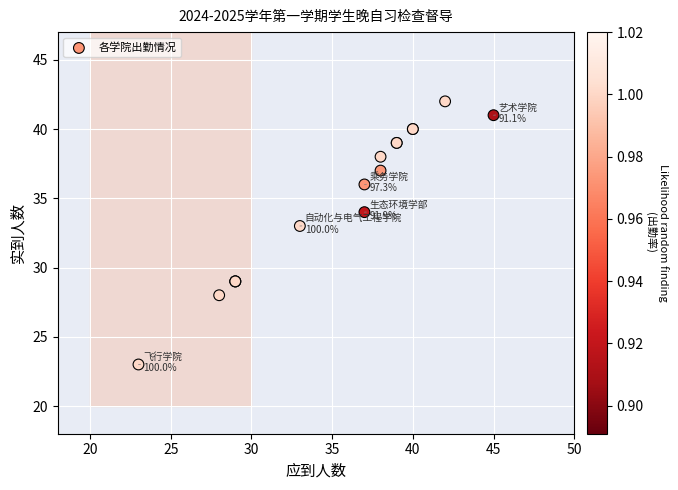

What Y value in the scatter plot is closest to 32?

33